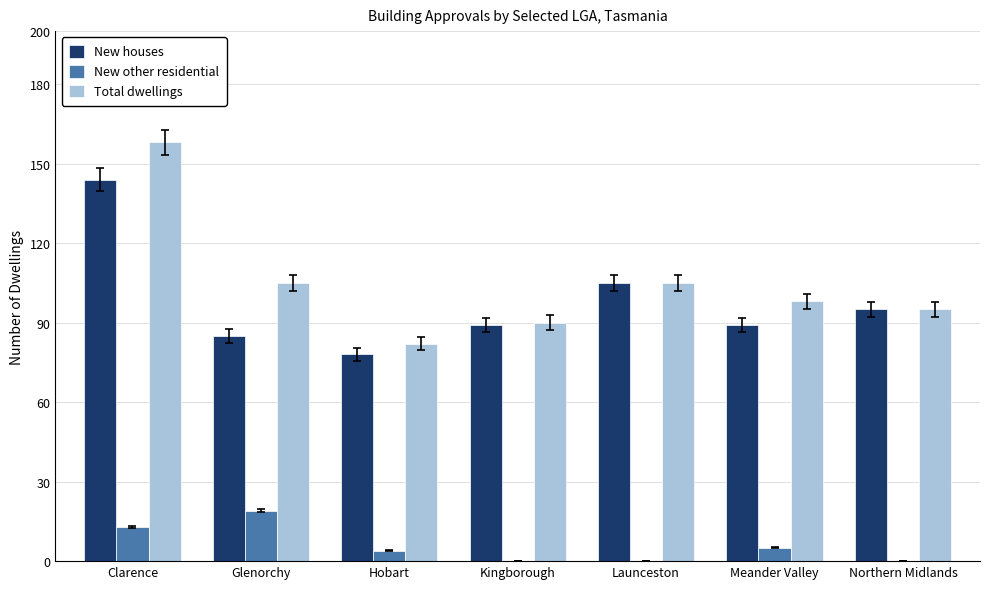

What is the difference between the New other residential values at Clarence and Meander Valley?

8